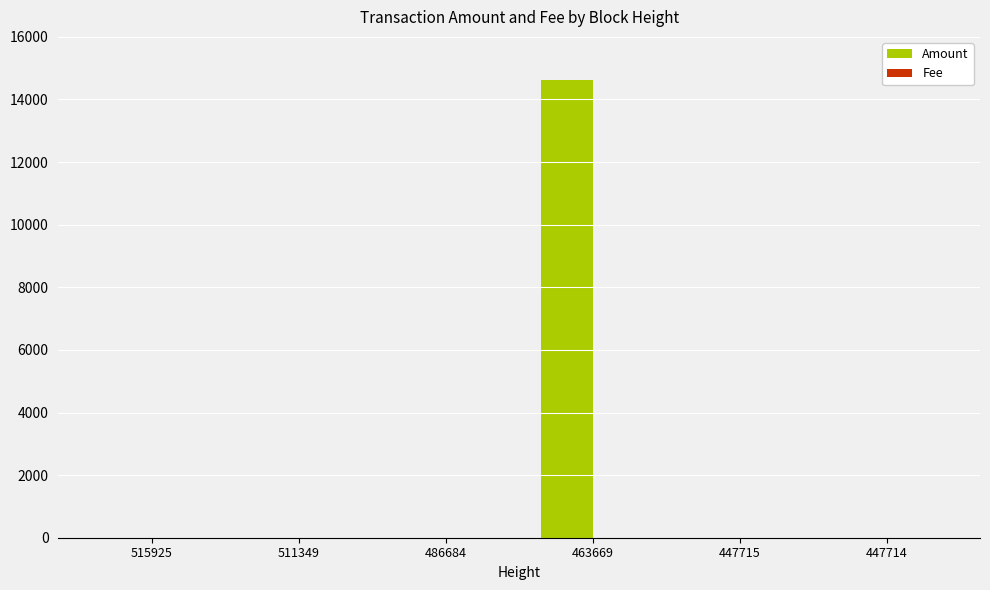

How many groups of bars are there?

6